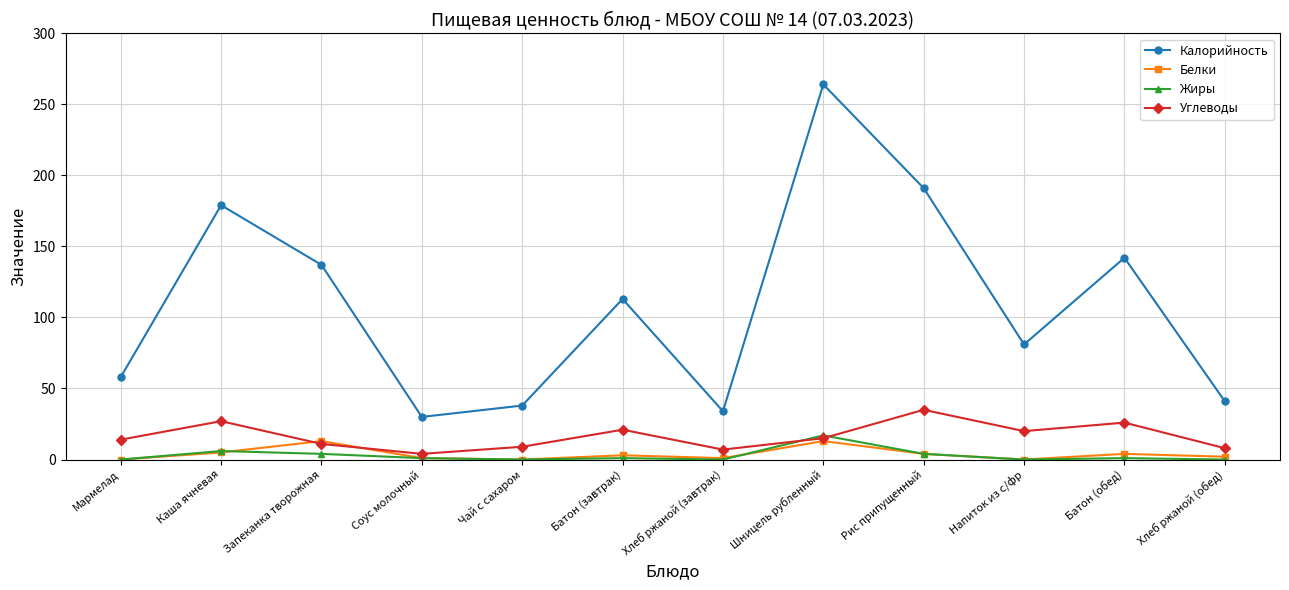

At which category is the sum across all series the highest?

Шницель рубленный